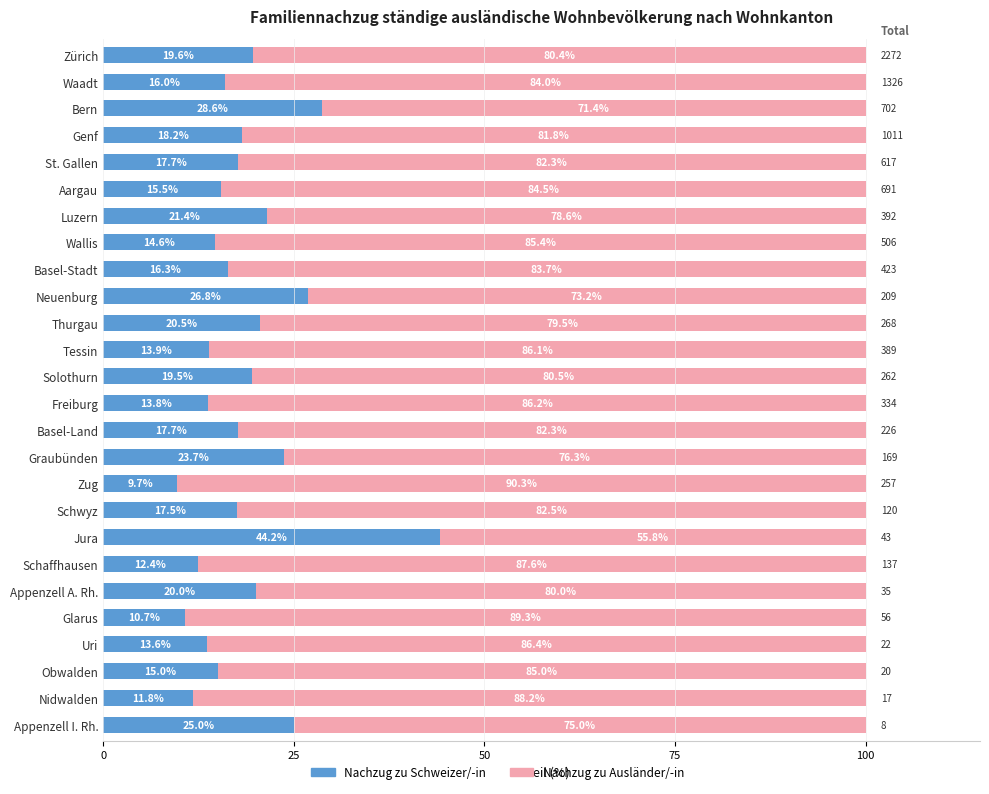

What is the total value across all series at Tessin?

100.0